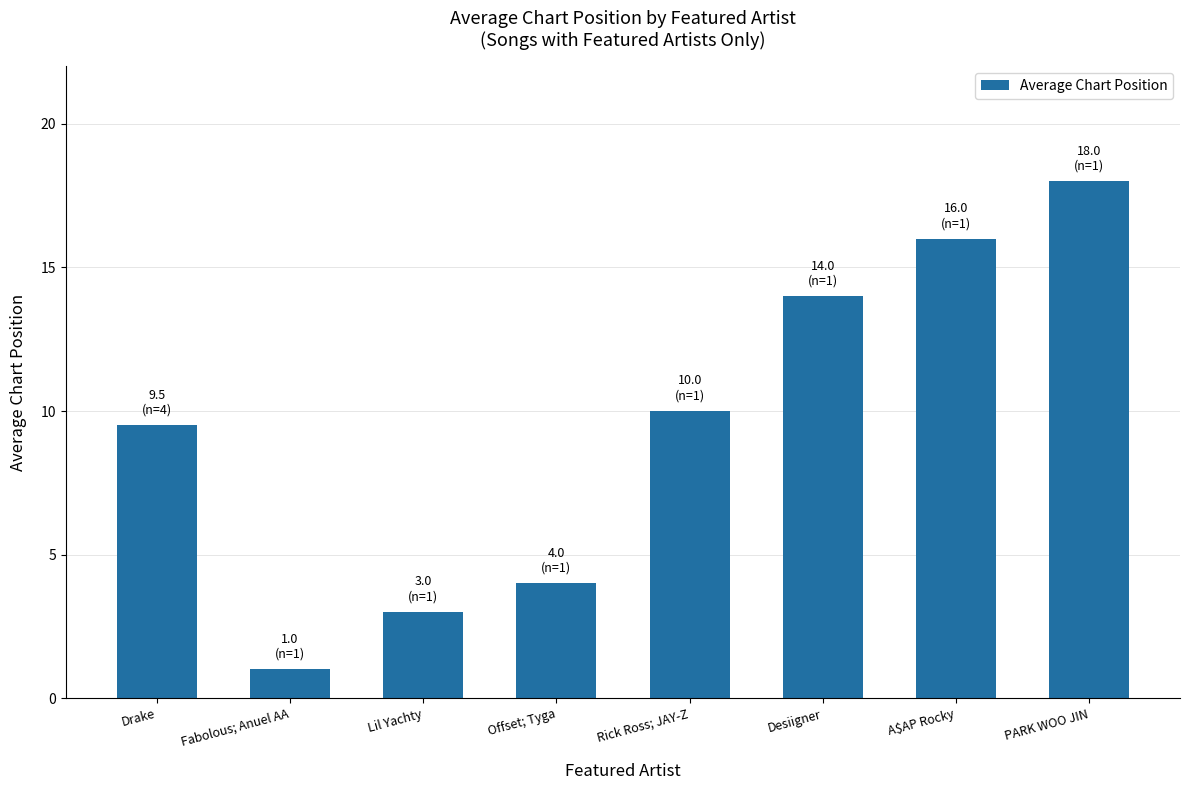

What is the label of the 7th bar from the left?

A$AP Rocky